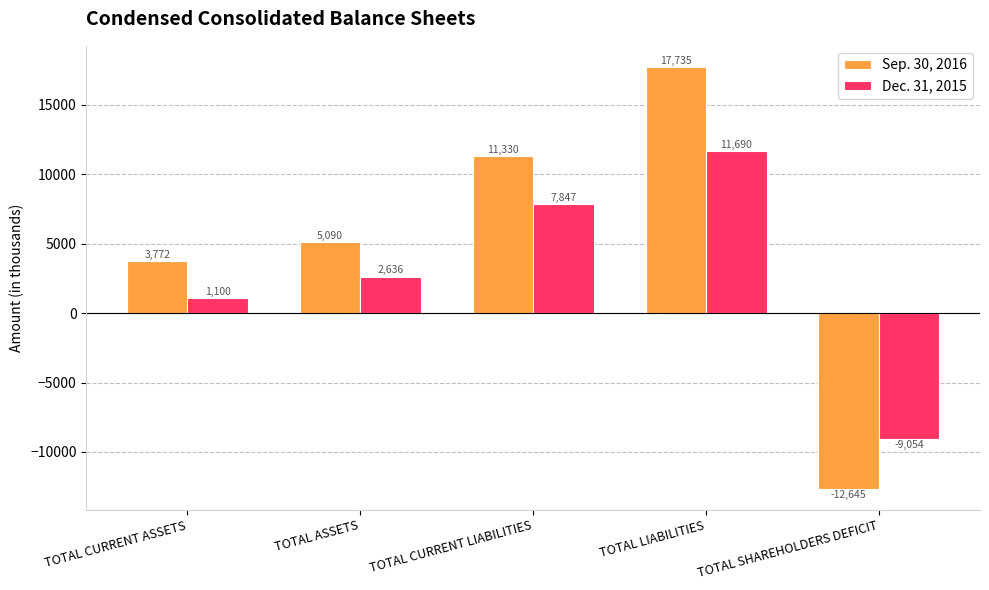

Which series has the widest spread of values?

Sep. 30, 2016